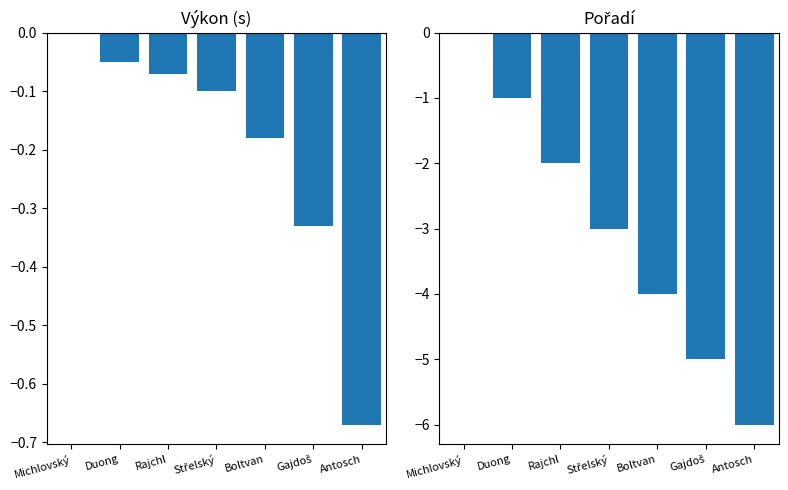

Reading left to right, transcribe all the data shown in this chart.

Výkon: 0.0	-0.1	-0.1	-0.1	-0.2	-0.3	-0.7
Pořadí: 0.0	-1.0	-2.0	-3.0	-4.0	-5.0	-6.0